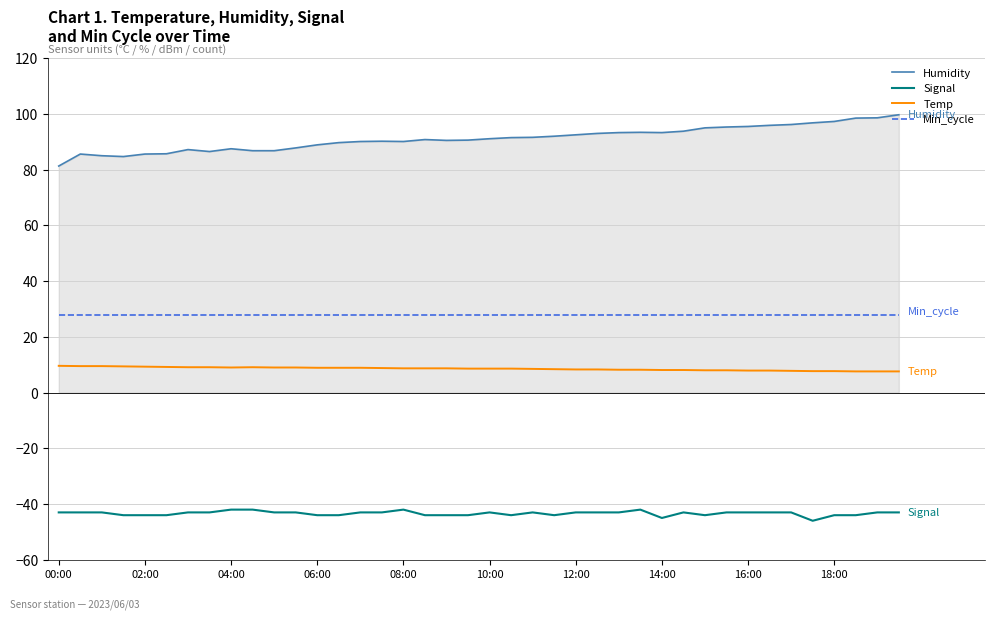

True or false: Humidity and Signal intersect in this chart.

False